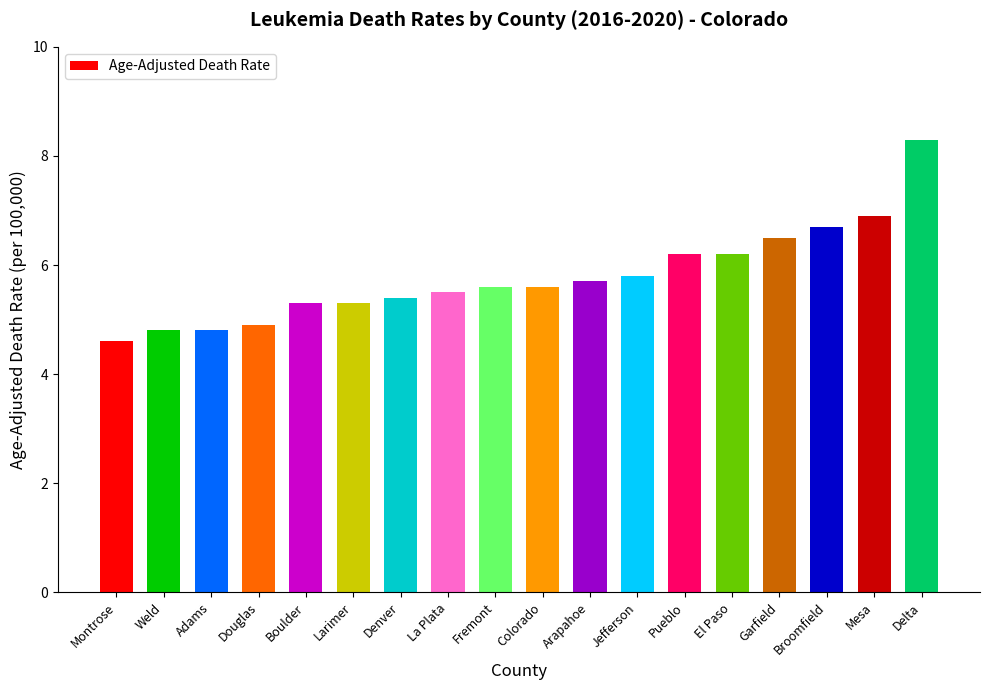

What position from the left is Garfield?

15